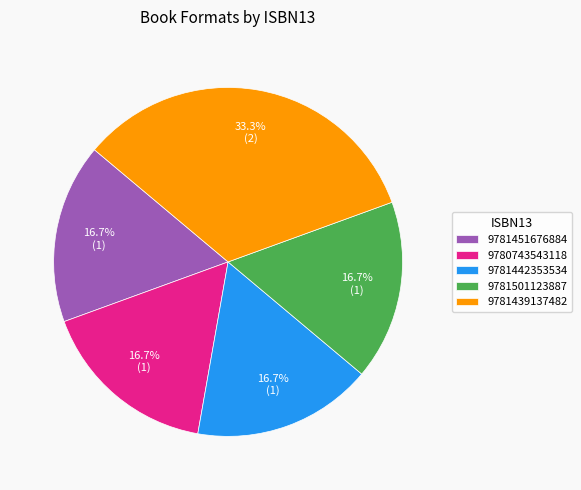

Is it true that 9780743543118 is 31% of the pie?

False